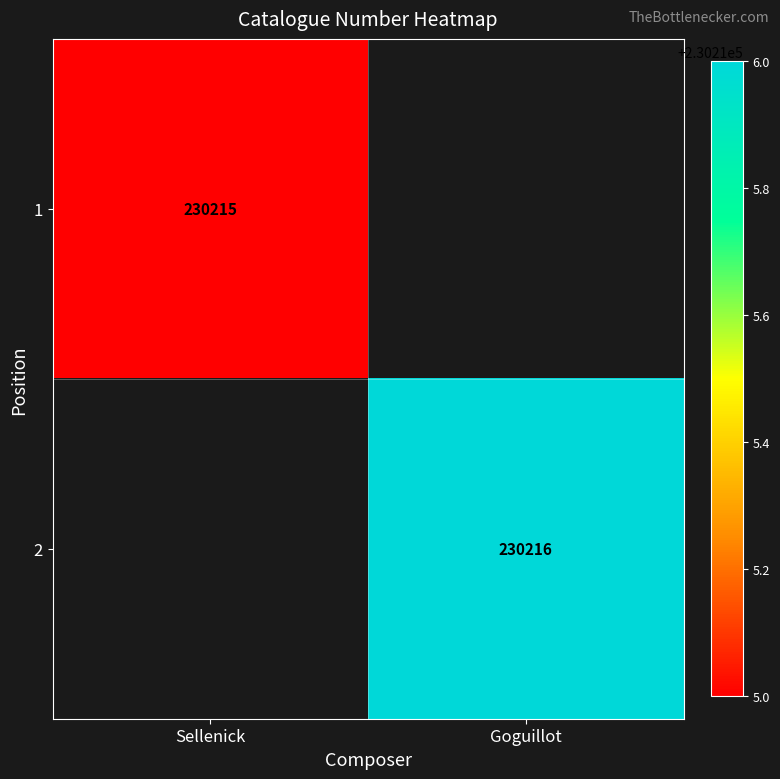

Is the value of 1 at Sellenick greater than the value of 2 at Goguillot?

No